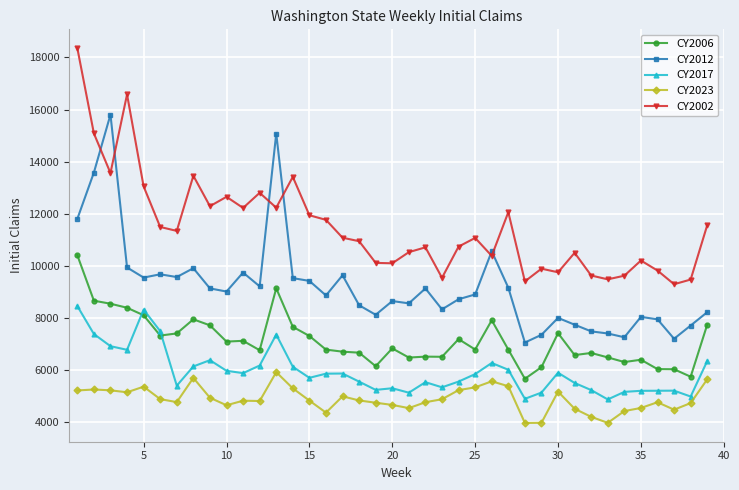

What is the sum of all CY2002 values?

447902